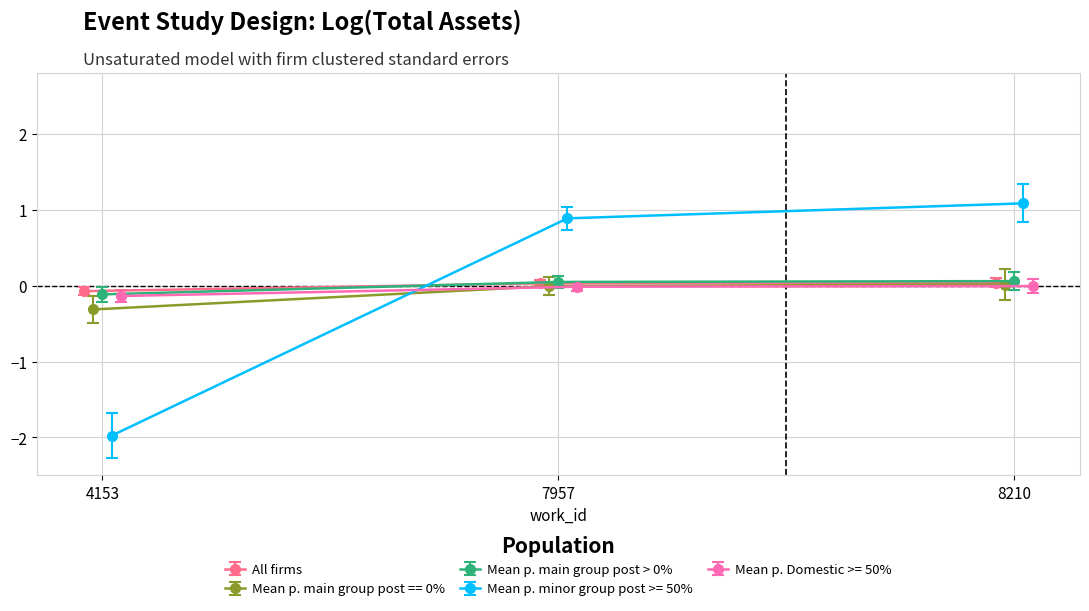

Between 4153 and 7957, which series saw the biggest shift?

Mean p. minor group post >= 50%